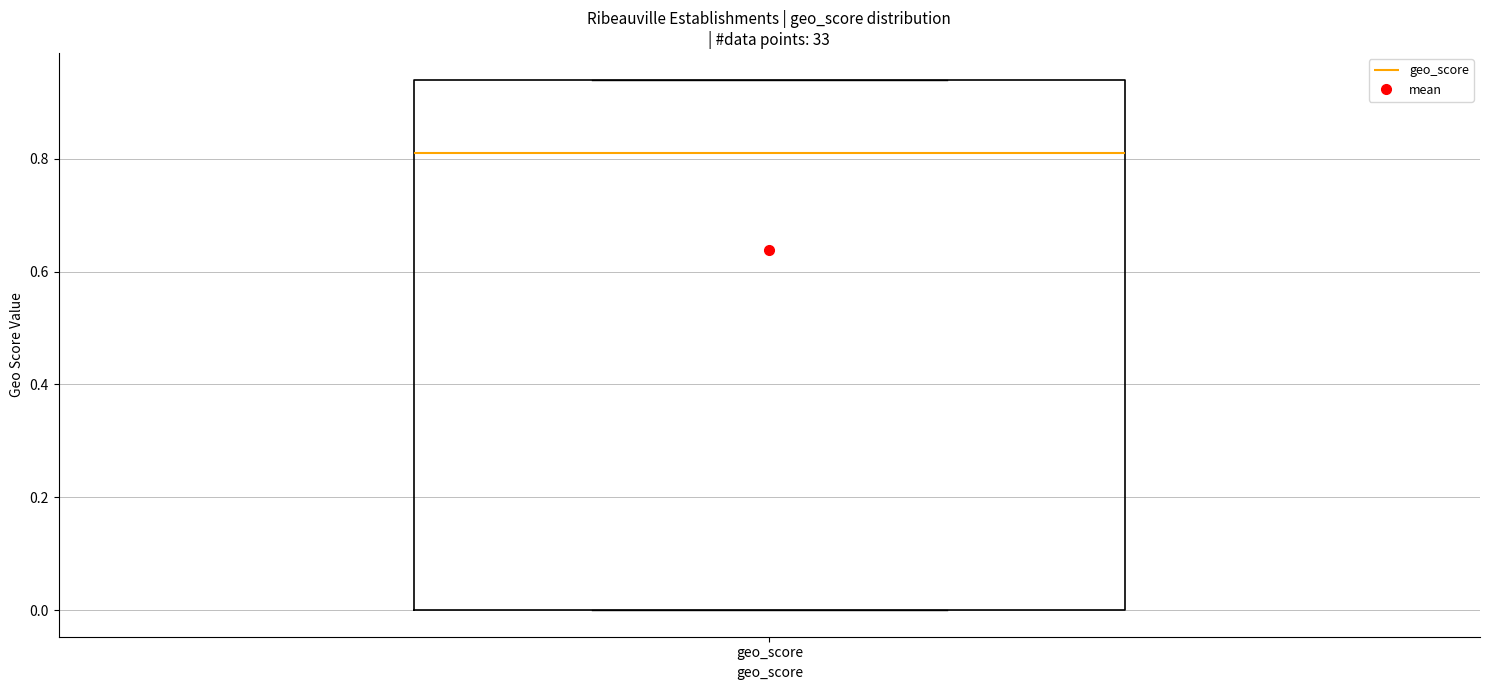

Where is the upper edge of the box for geo_score on the y-axis? The values are not printed on the chart, so give them approximately, as read against the axis.

0.94